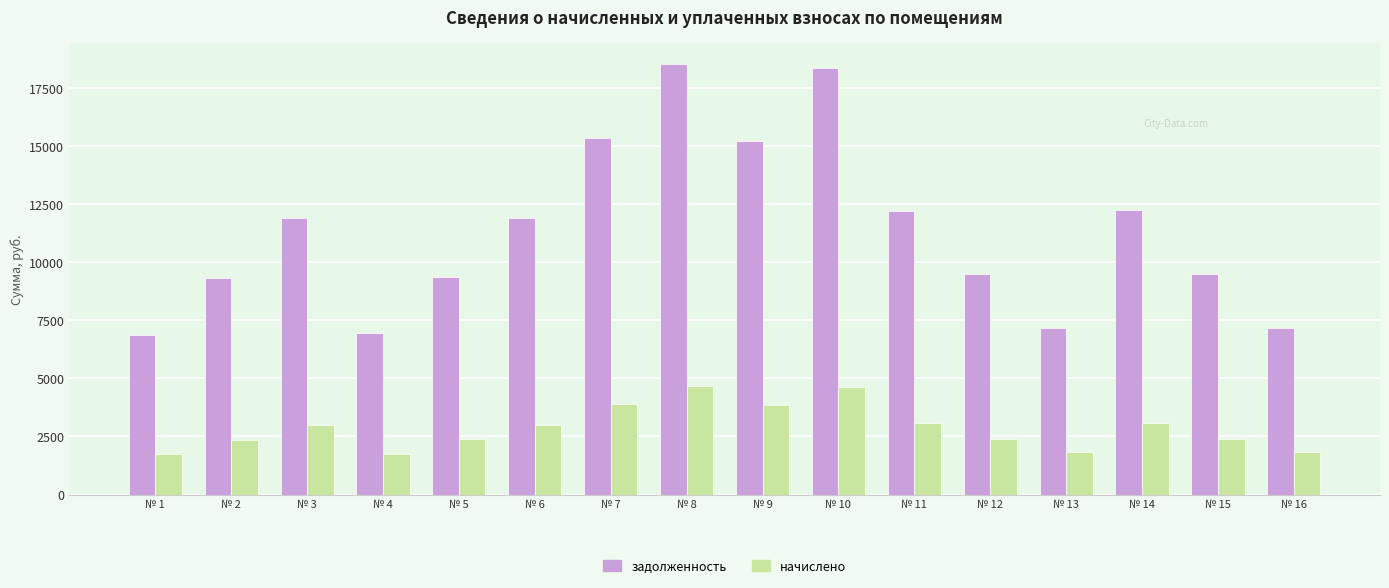

Rank the series by their average value, from highest to lowest.

задолженность, начислено